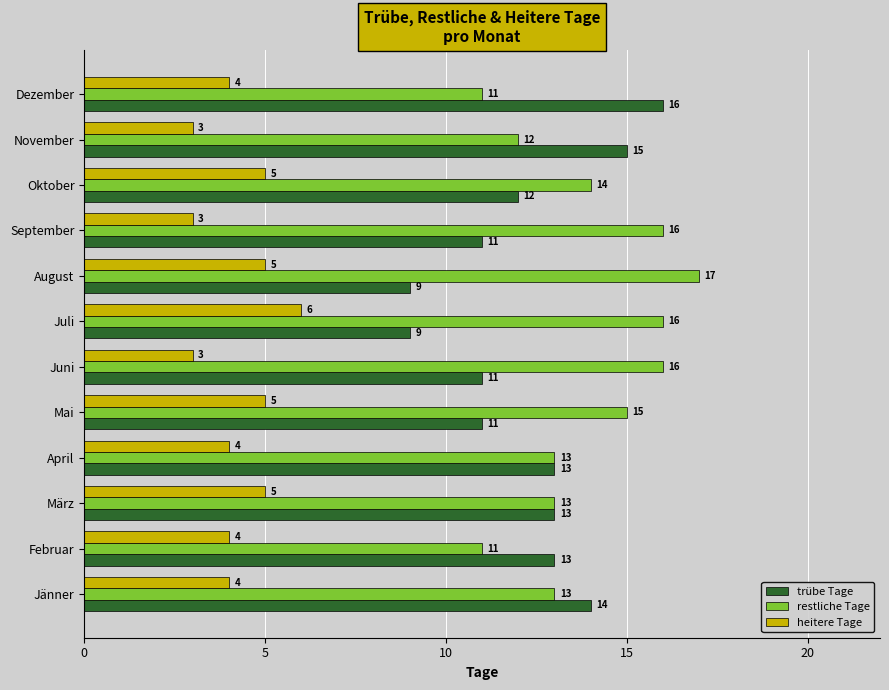

The trübe Tage series shows 3 at Juli. True or false?

False